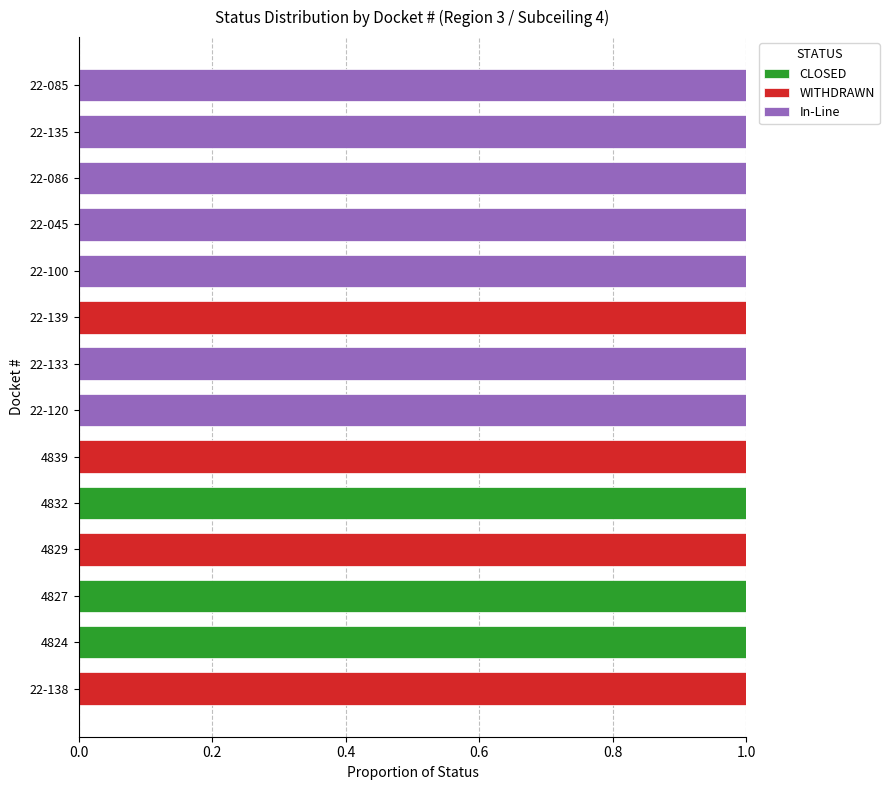

The value of CLOSED at 22-045 is 0. True or false?

True